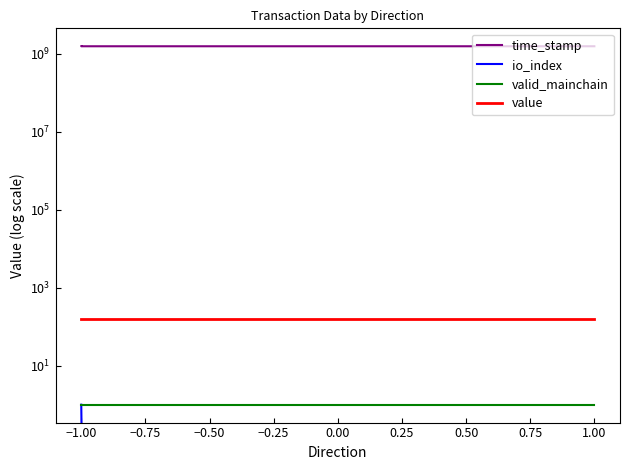

What is the total value across all series at 1.00?

1550133836.4